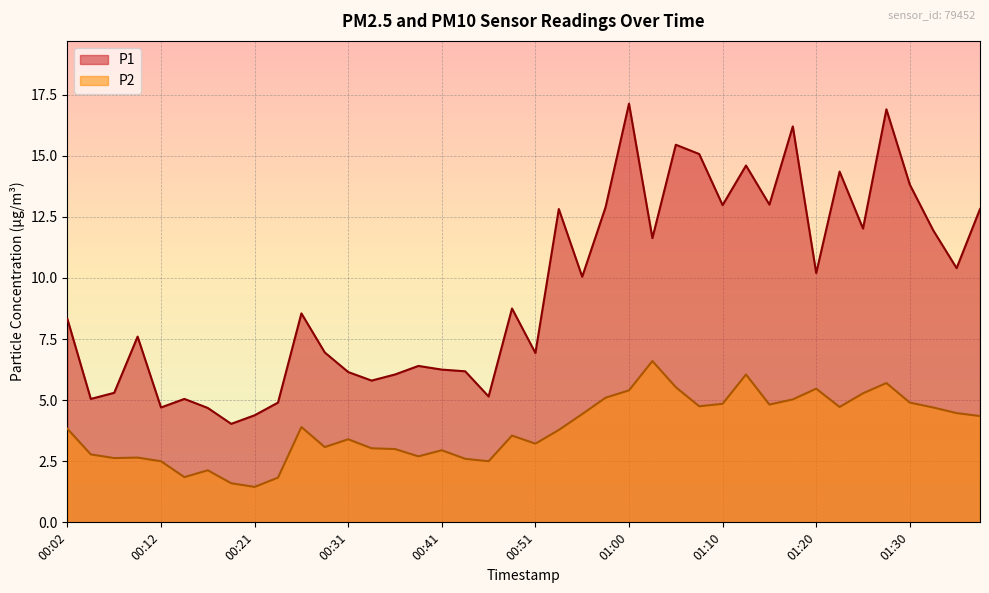

At how many categories does at least one series exceed 8?

22